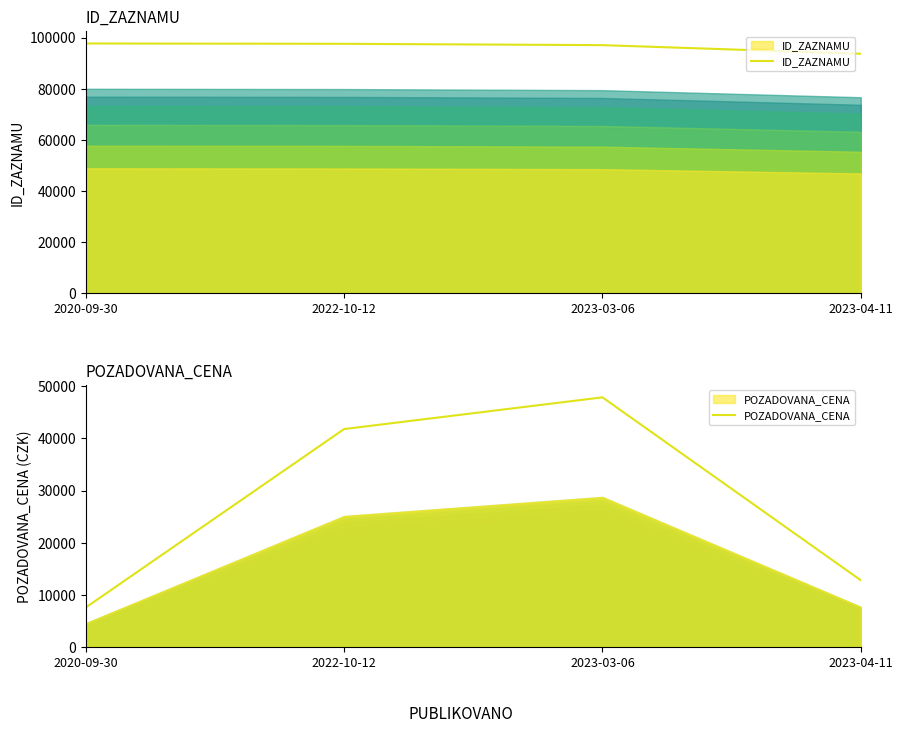

At which label does ID_ZAZNAMU first exceed 97591?

2020-09-30